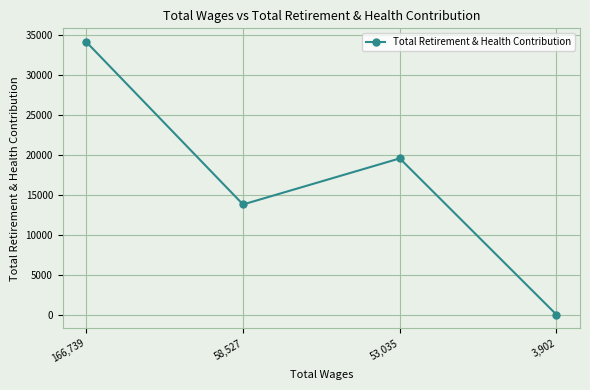

Rank the categories by value from highest to lowest.

166,739, 53,035, 58,527, 3,902